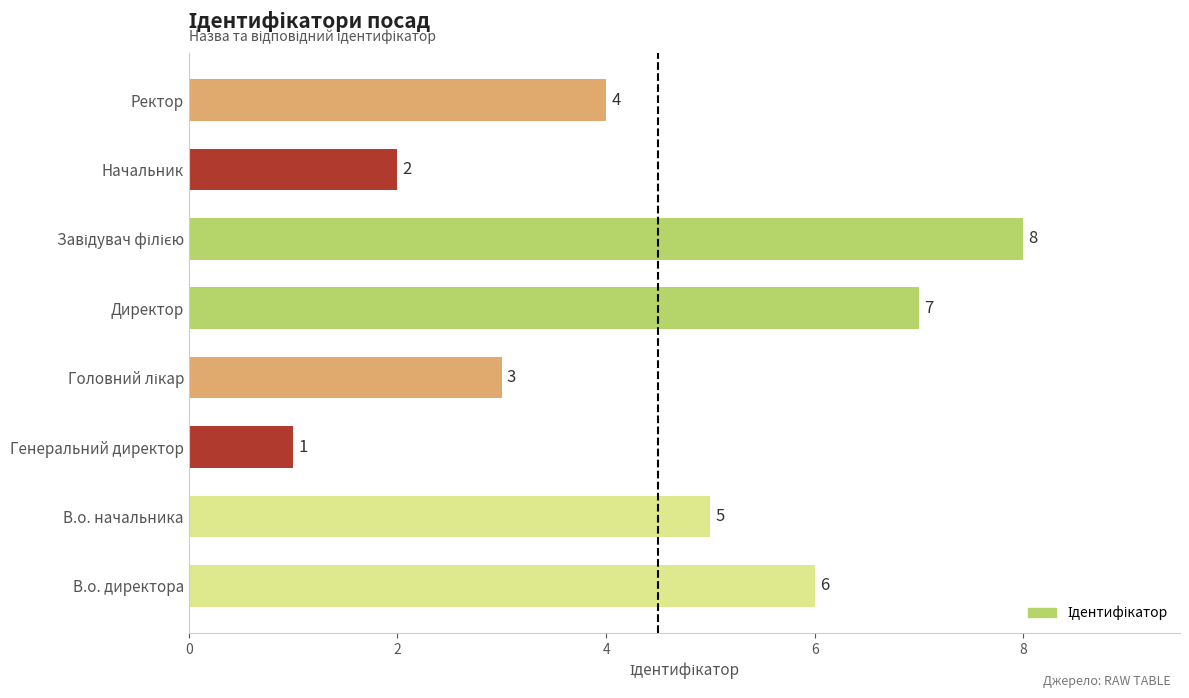

What is the greatest value displayed?

8